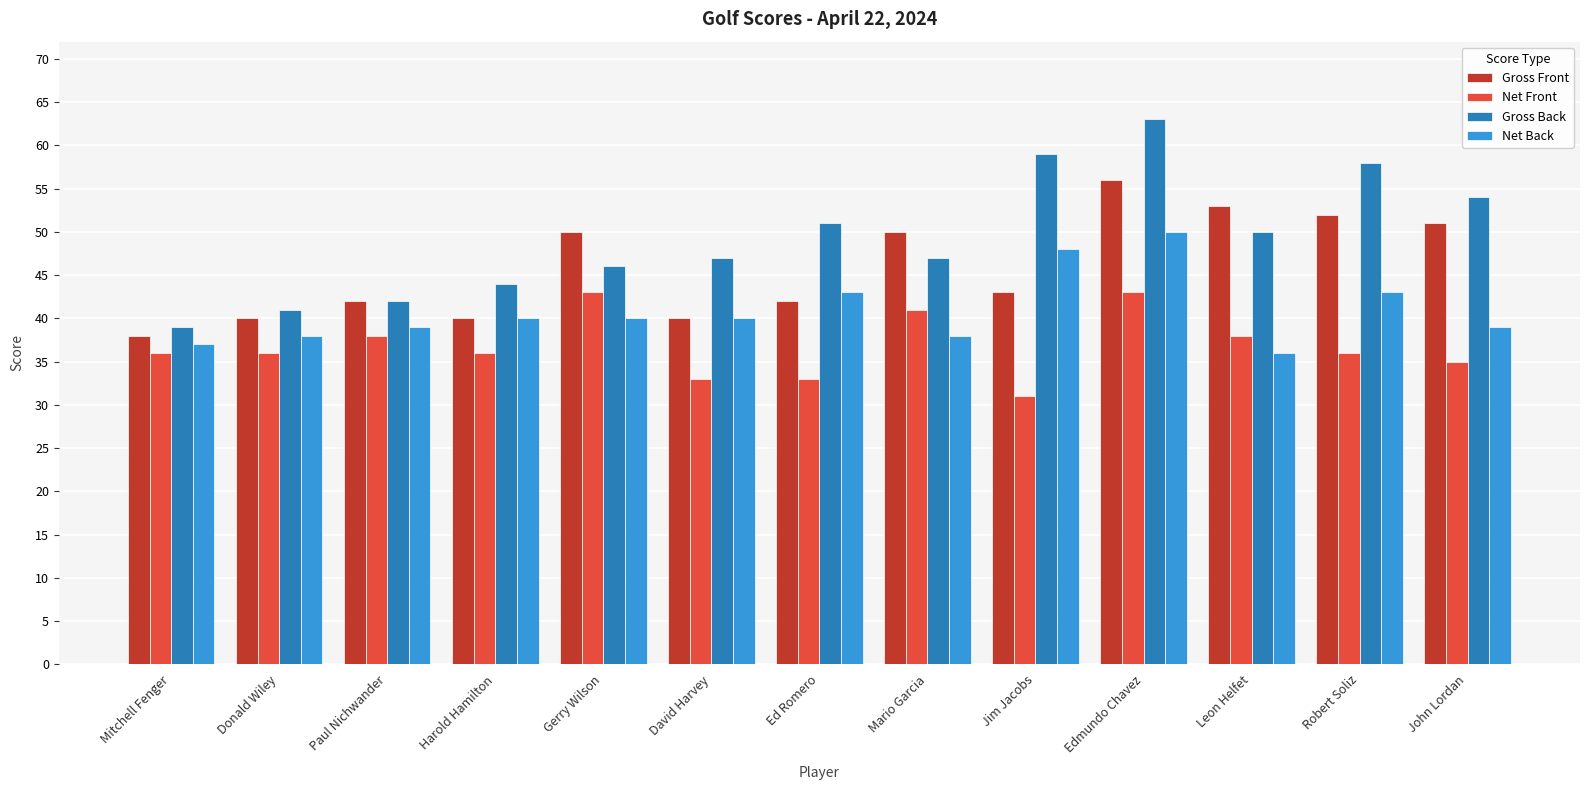

Is it true that Gross Front equals 53 at Leon Helfet?

True